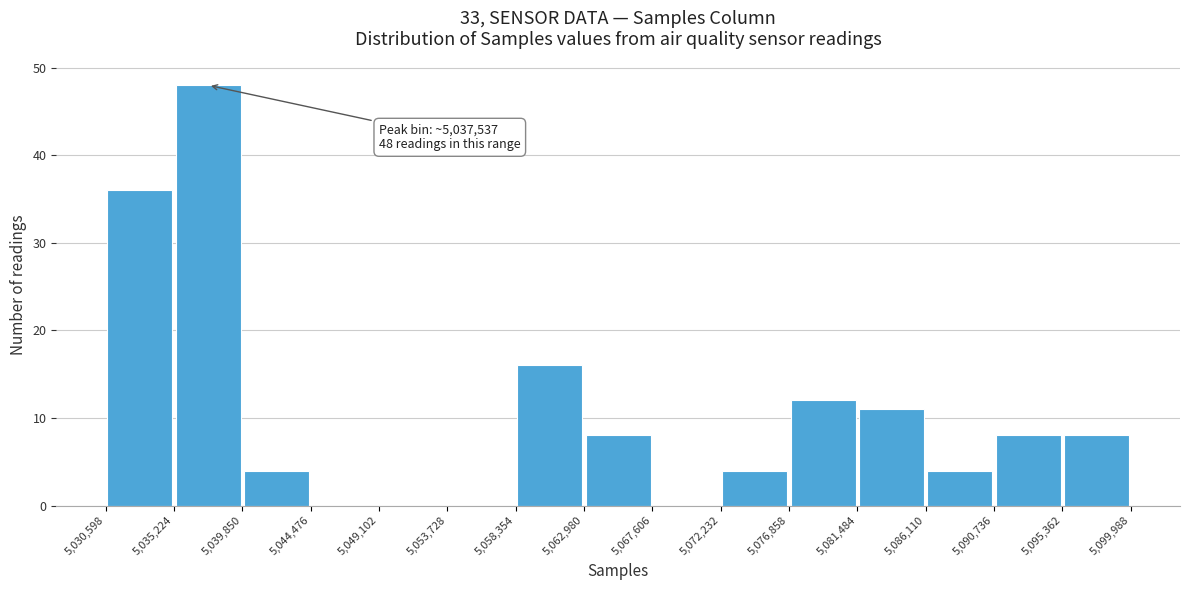

Which range on the x-axis has the tallest bar?

5,035,224 to 5,039,850